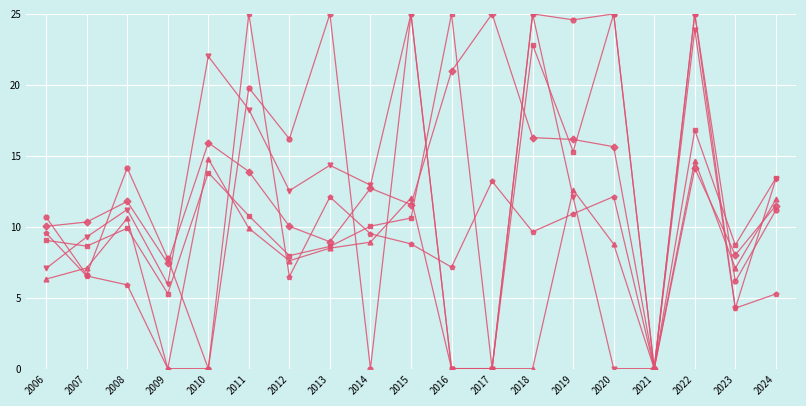

How many data points does each series have?

19